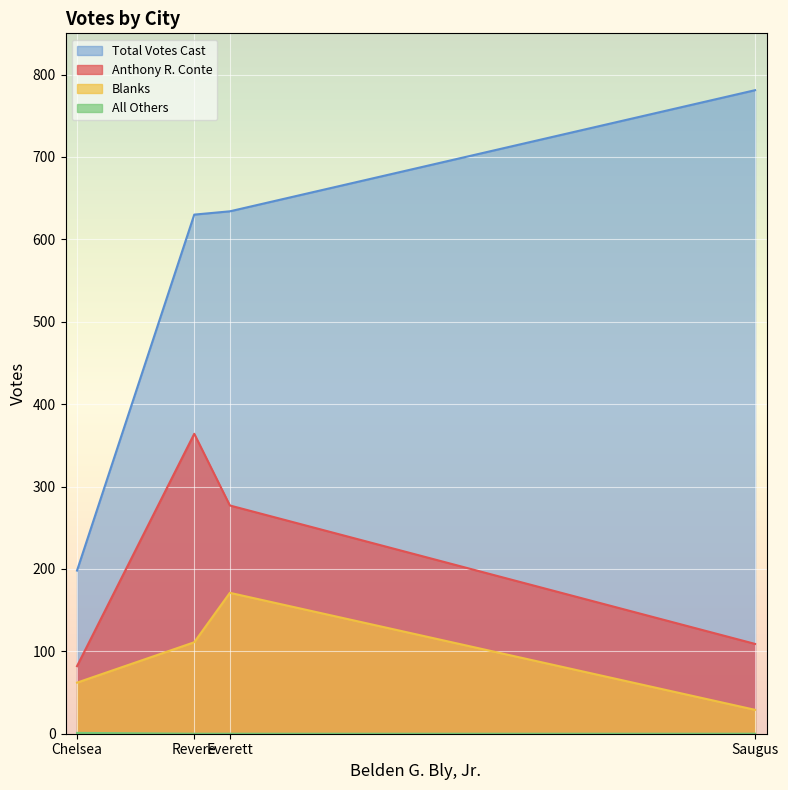

True or false: All Others and Total Votes Cast intersect in this chart.

False